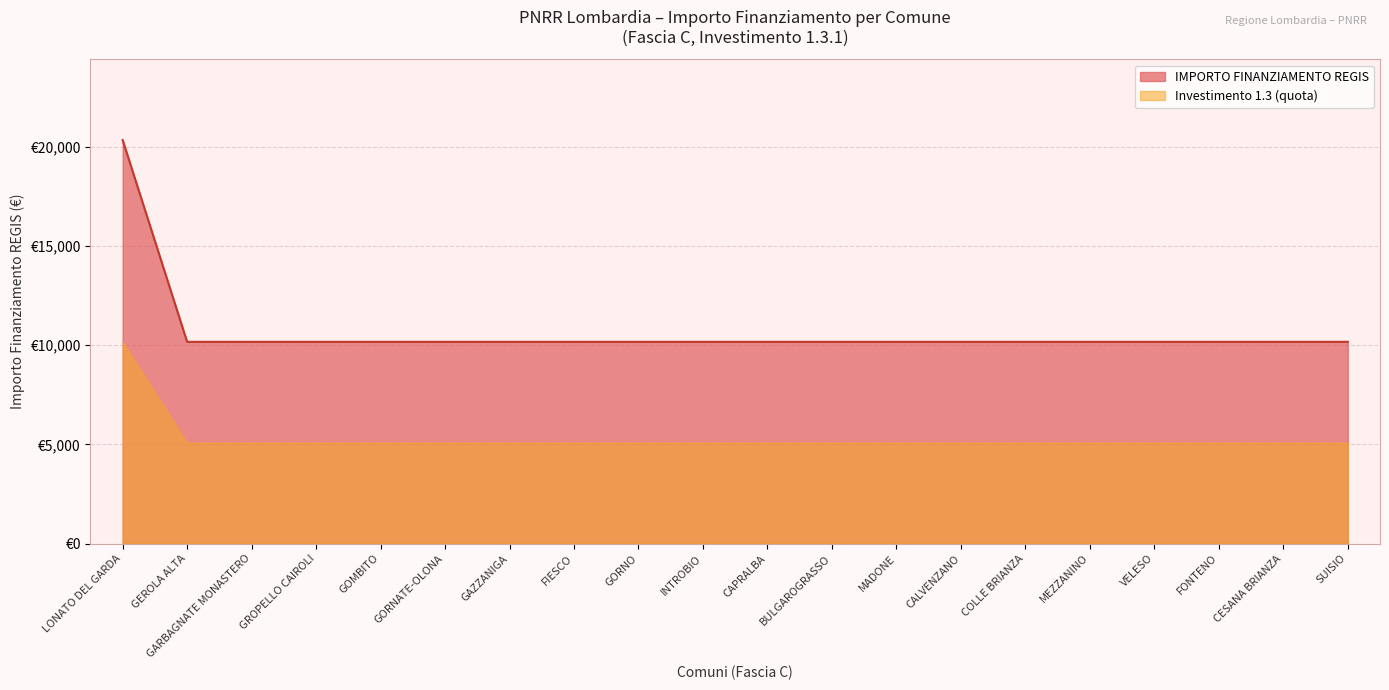

What is the difference between the maximum and minimum values?

10172